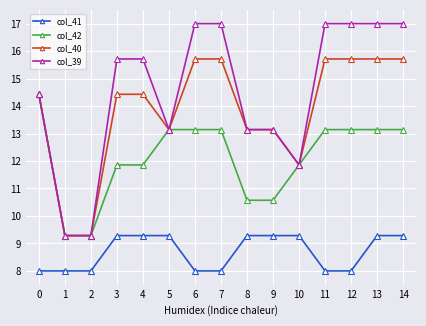

What is the sum of the col_39 values at 0 and 10?

26.3